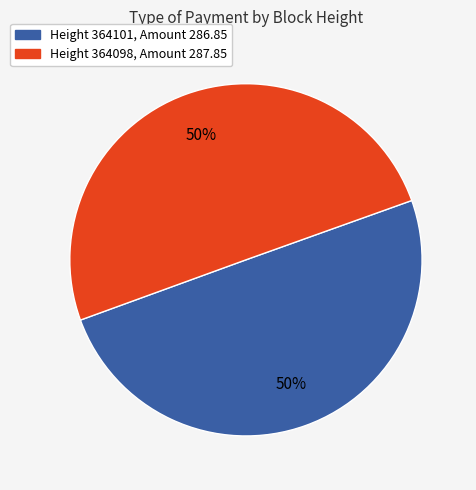

Do Height 364098, Amount 287.85 and Height 364101, Amount 286.85 together represent more than half of the pie?

Yes